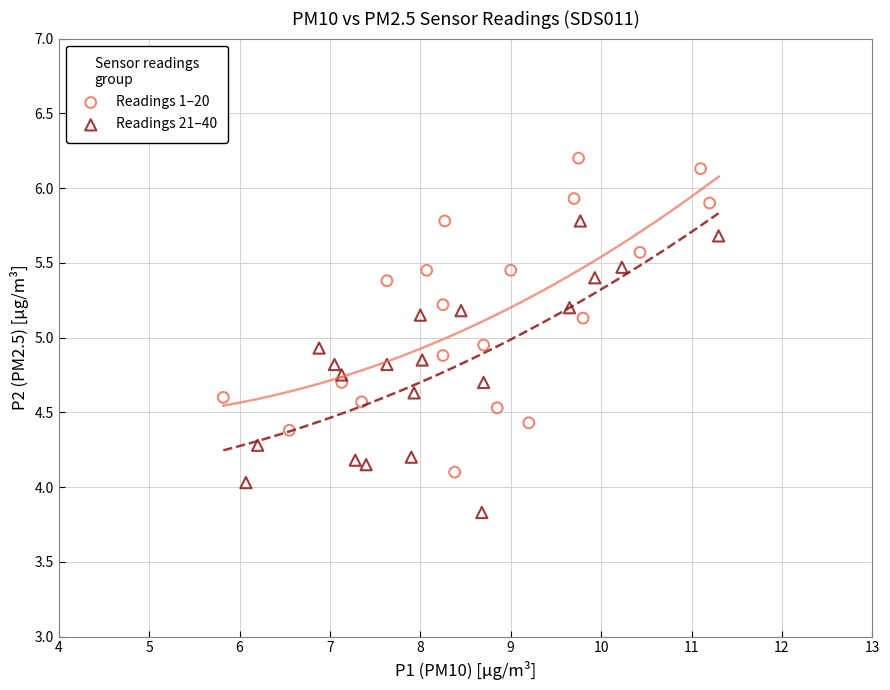

Which series contains the highest Y value?

Readings 1–20